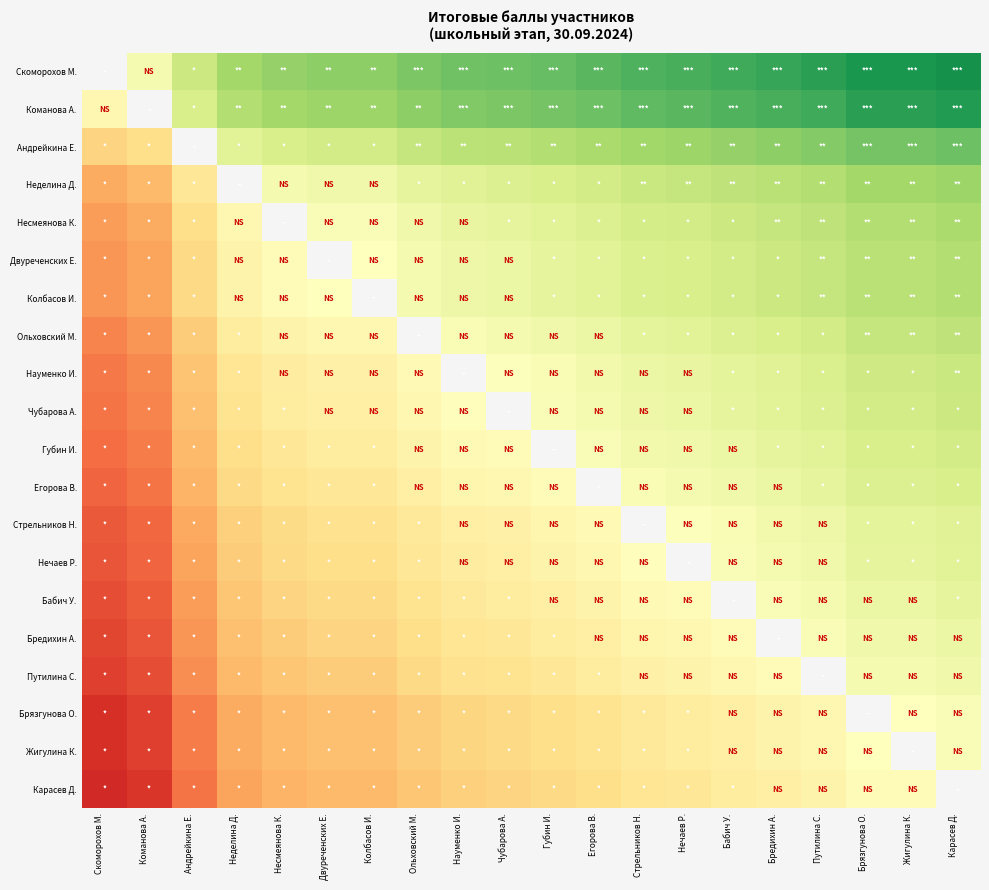

What is the greatest value displayed?

33.0